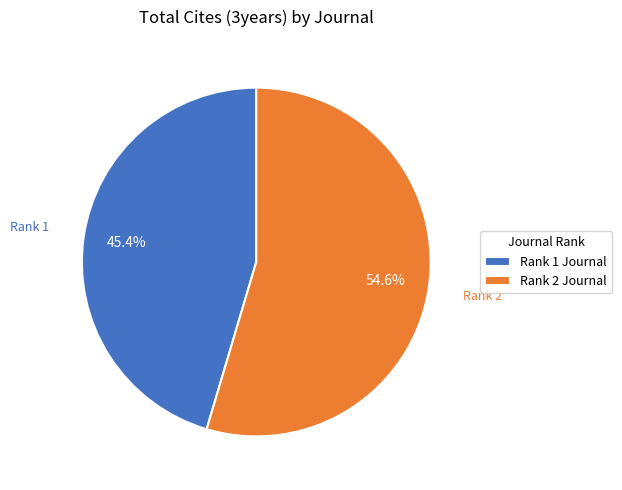

What percentage do Rank 2 Journal and Rank 1 Journal together represent?

100.0%